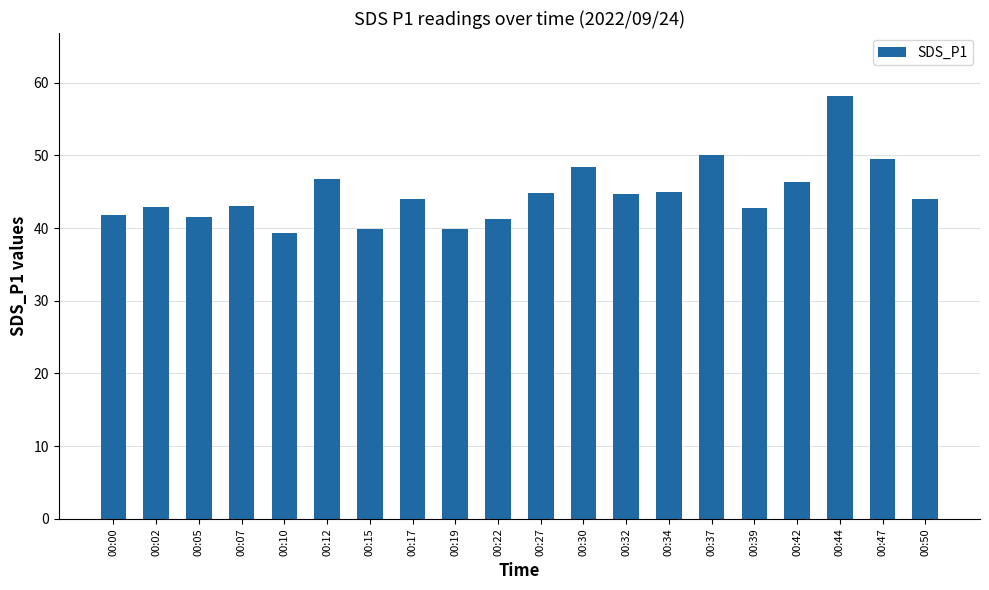

Where is the data nearest to the value 48?

00:30